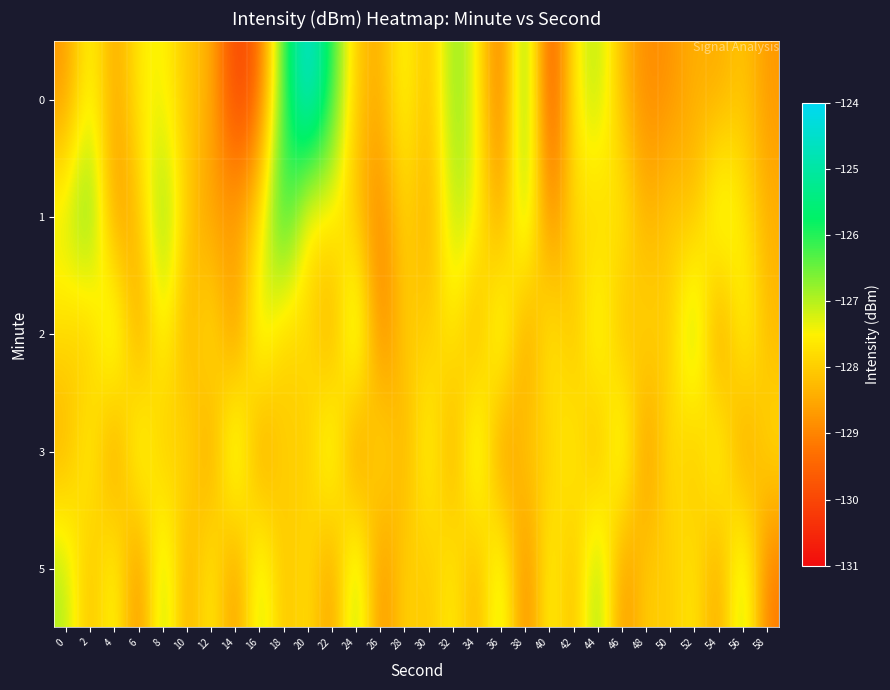

Which category has the highest value across all series?

20